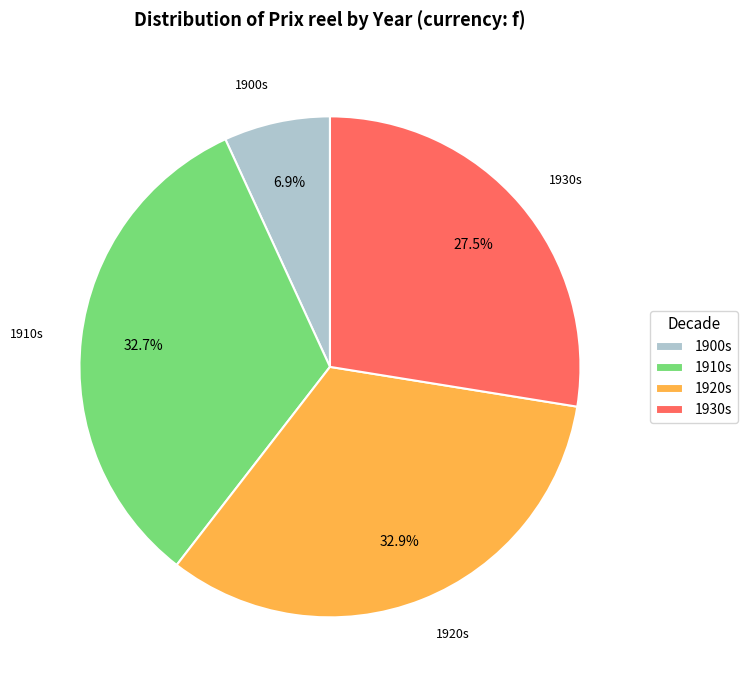

To the nearest percent, what is the average slice percentage?

25%